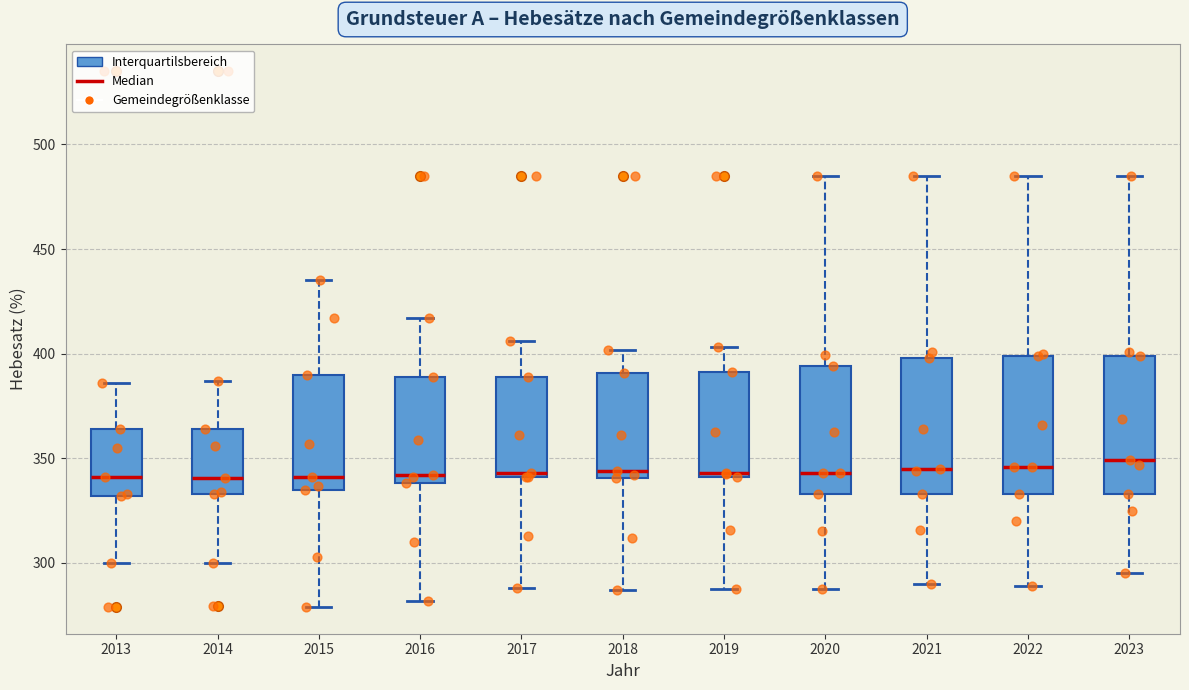

Reading left to right, read every box against the y-axis: the position of its median line, the range the box covers, and the ends of its whiskers. The values are not printed on the chart, so give them approximately, as read against the axis.

2013: median 340, box 330 to 365, whiskers 300 to 385
2014: median 340, box 335 to 365, whiskers 300 to 385
2015: median 340, box 335 to 390, whiskers 280 to 435
2016: median 340 (just above the box's lower edge), box 340 to 390, whiskers 280 to 415
2017: median 345, box 340 to 390, whiskers 290 to 405
2018: median 345, box 340 to 390, whiskers 285 to 400
2019: median 345, box 340 to 390, whiskers 290 to 405
2020: median 345, box 335 to 395, whiskers 290 to 485
2021: median 345, box 335 to 400, whiskers 290 to 485
2022: median 345, box 335 to 400, whiskers 290 to 485
2023: median 350, box 335 to 400, whiskers 295 to 485